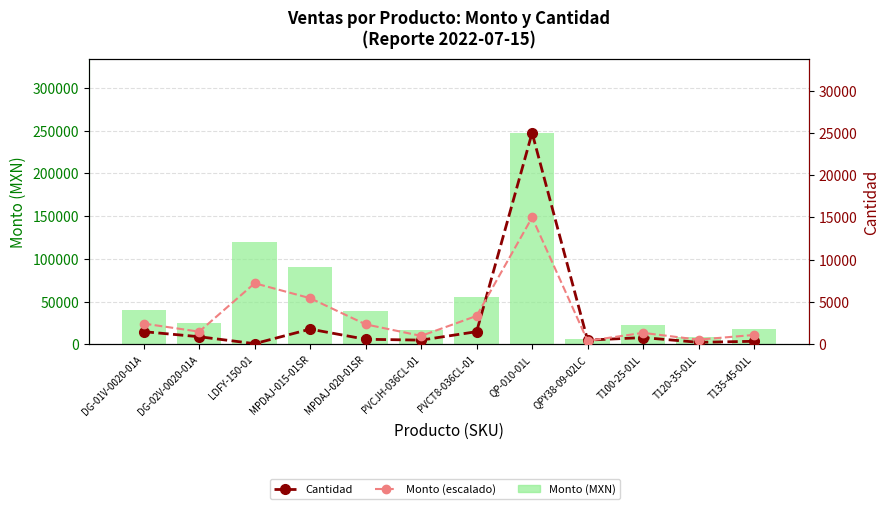

What position from the right is DG-01V-0020-01A?

12